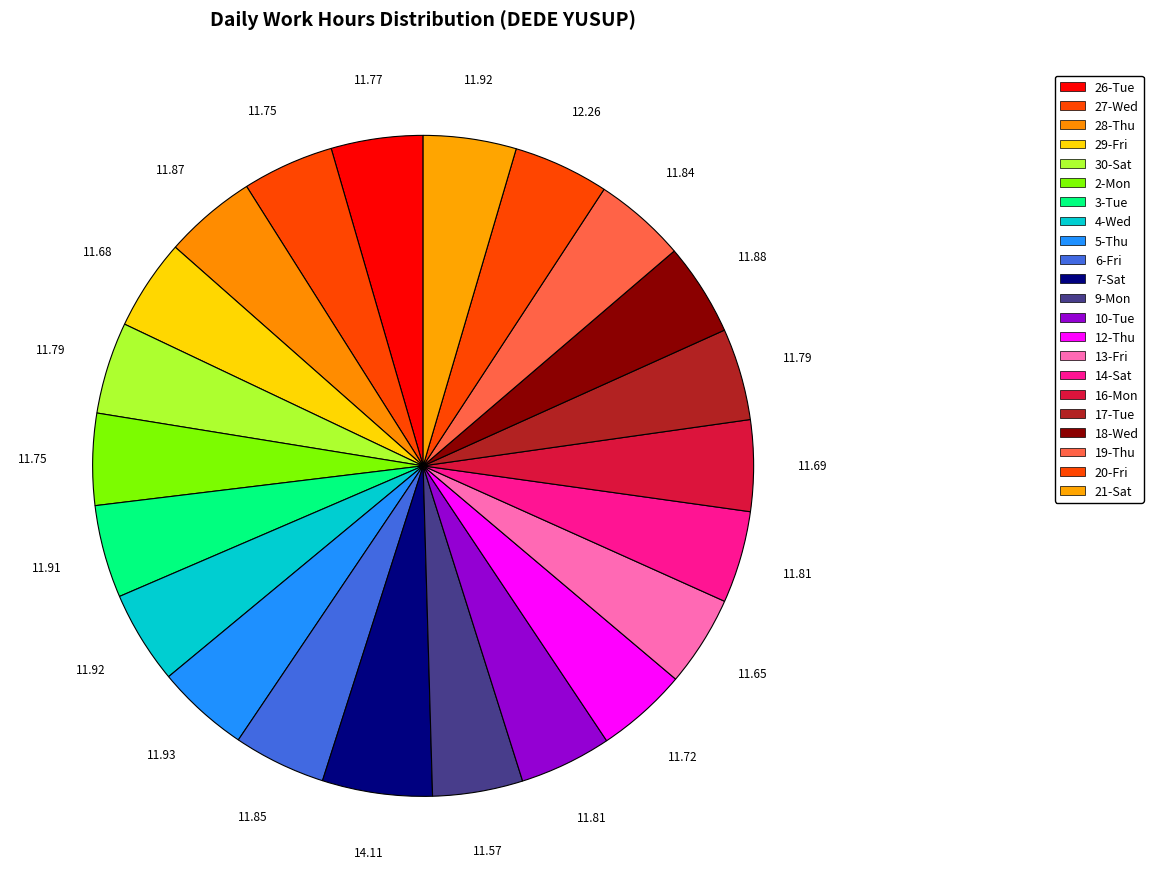

To the nearest percent, what percentage of the pie is 26-Tue?

4%